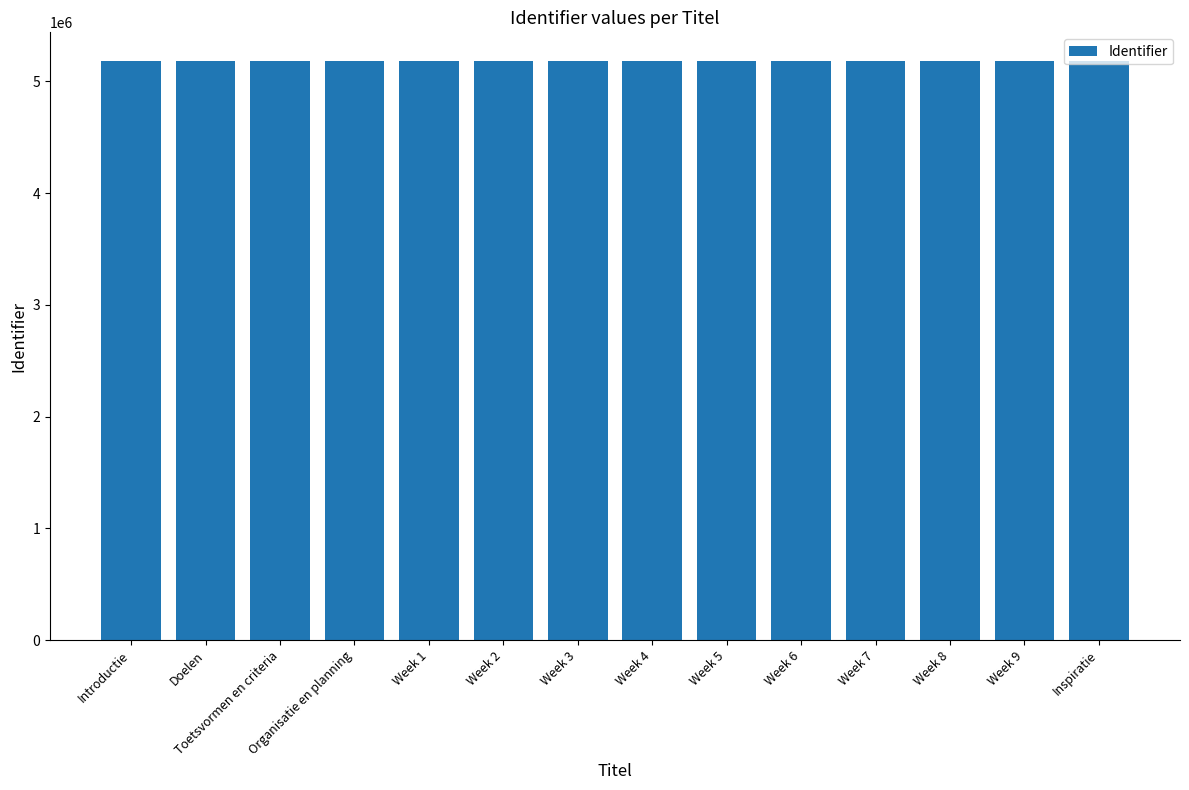

What is the label of the 3rd bar from the right?

Week 8